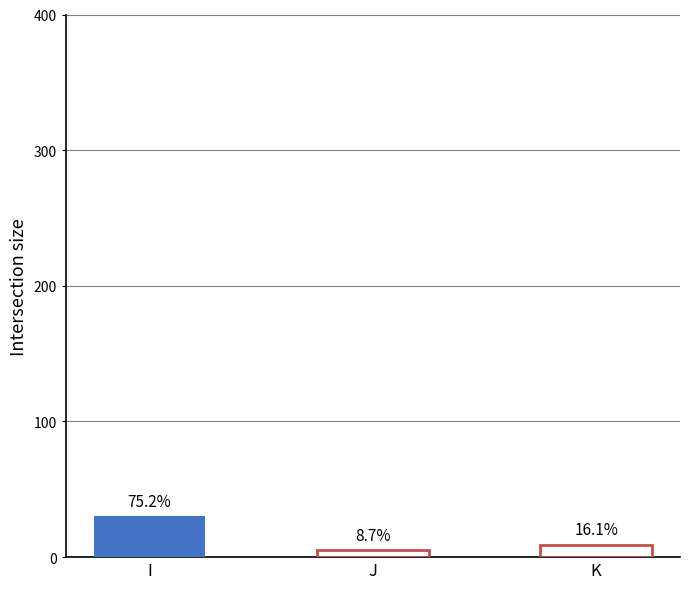

The value at J is 5. True or false?

True